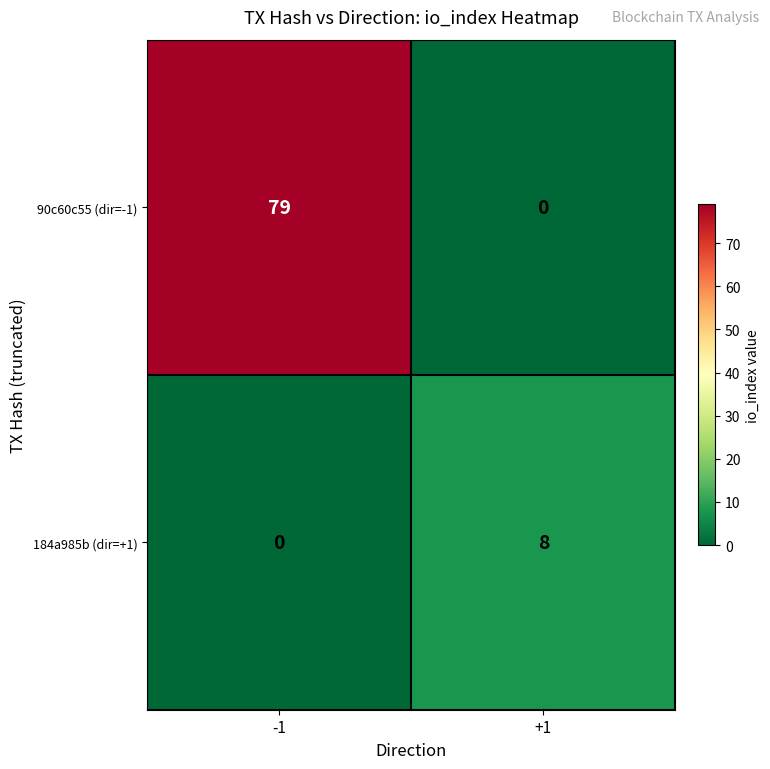

What is the difference between the maximum and minimum values in the 90c60c55 (dir=-1) series?

79